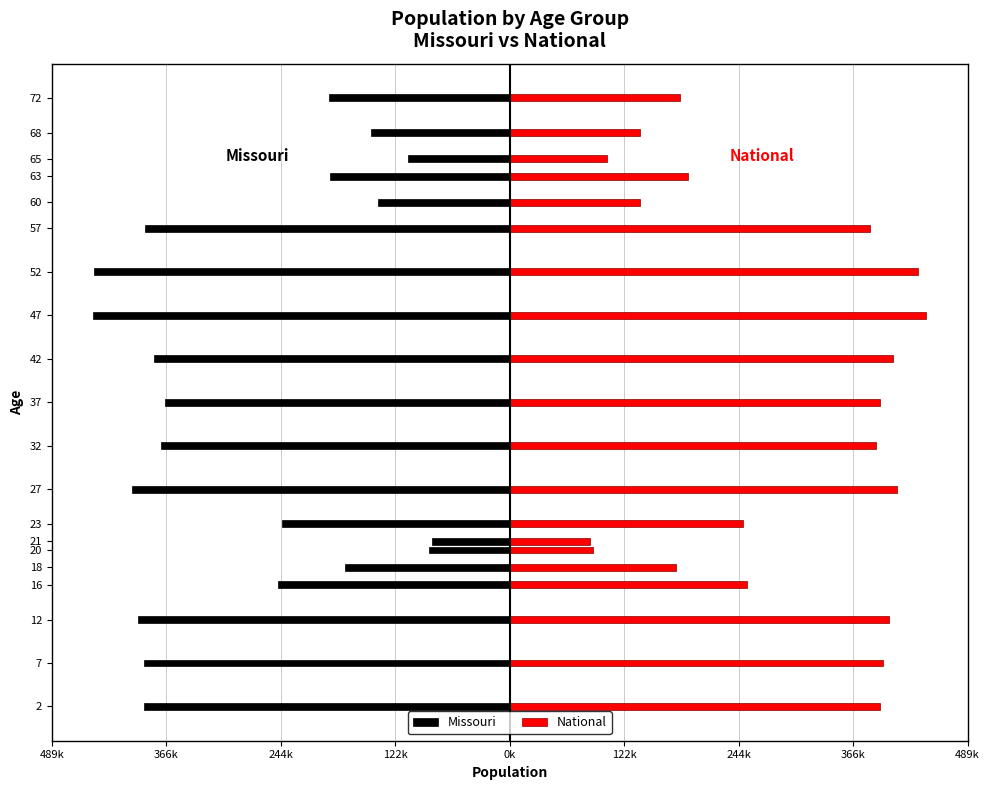

Rank the series by their maximum value, from lowest to highest.

Missouri, National